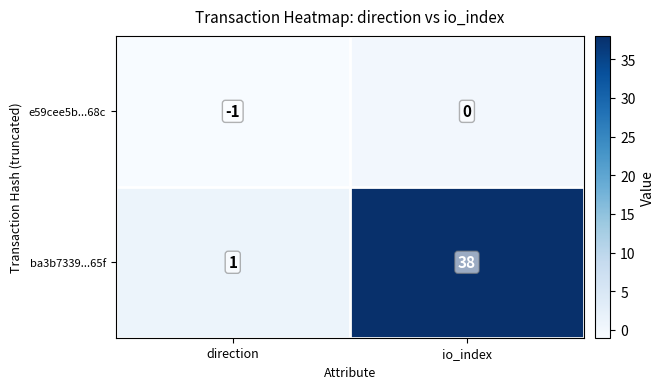

Reading left to right, extract all data points from this chart.

e59cee5b...68c: direction=-1	io_index=0
ba3b7339...65f: direction=1	io_index=38